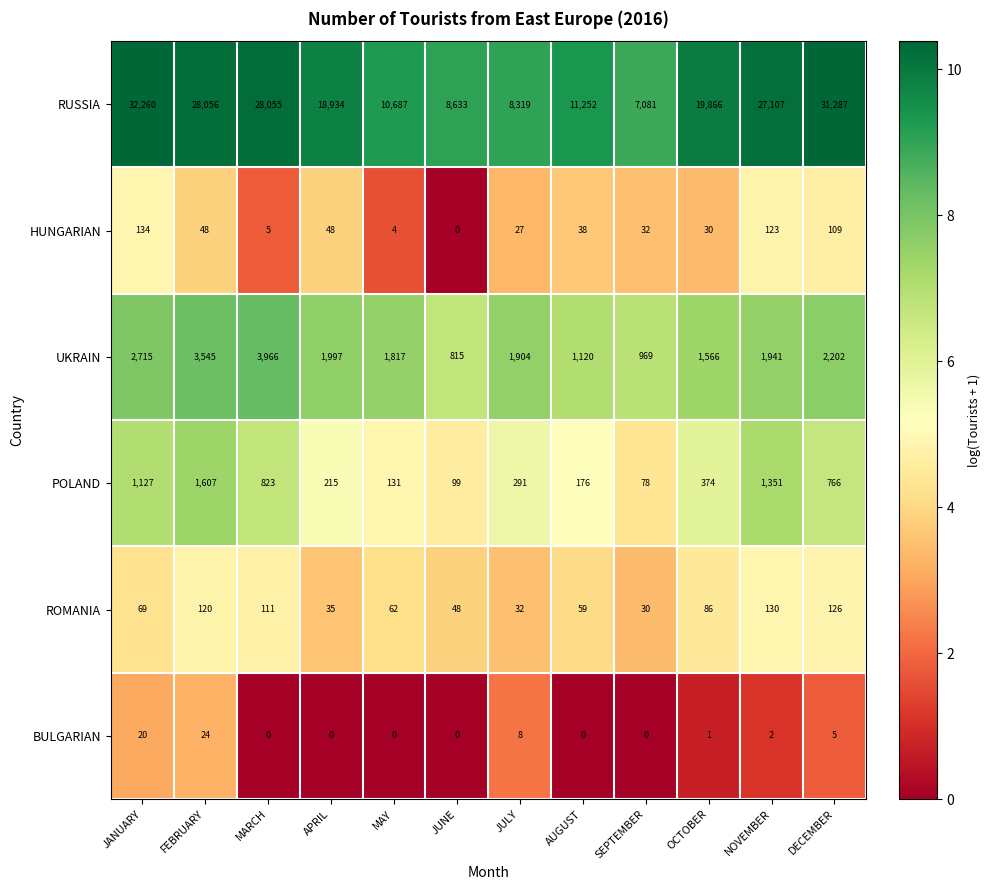

Rank the series by their maximum value, from highest to lowest.

RUSSIA, UKRAIN, POLAND, HUNGARIAN, ROMANIA, BULGARIAN